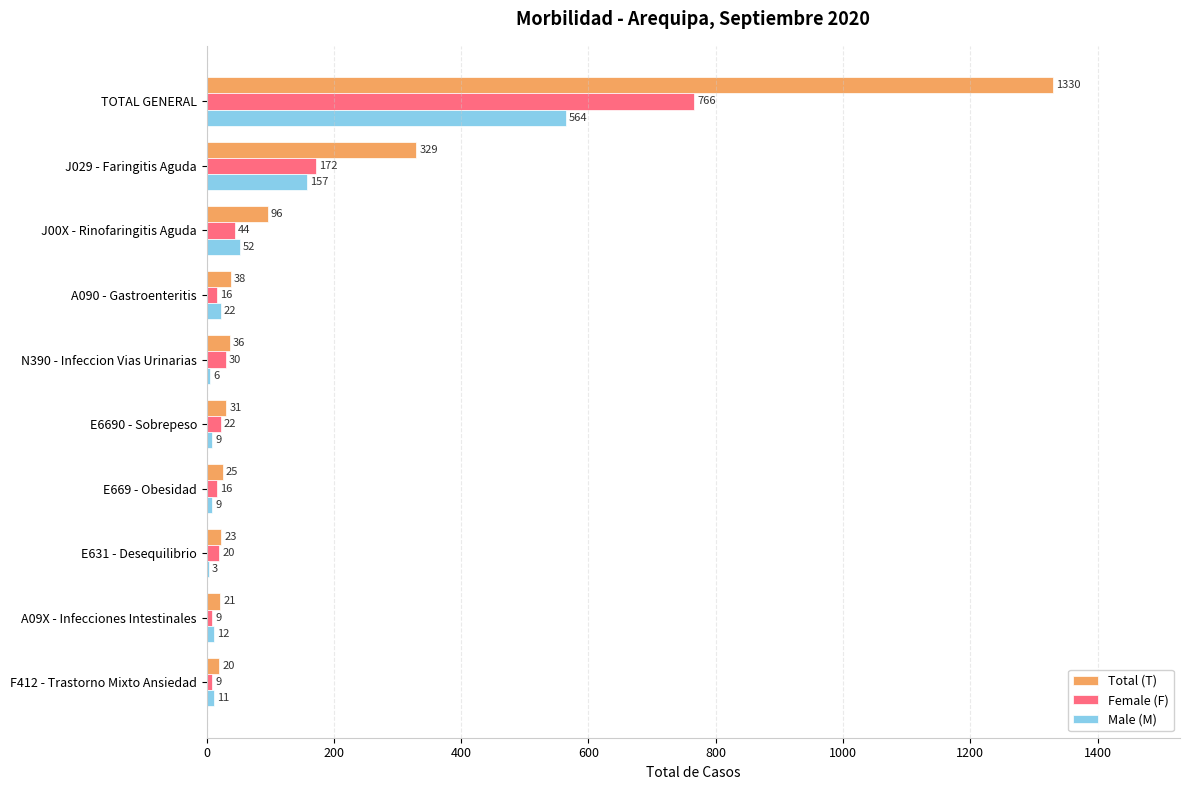

What is the sum of all Male (M) values?

845